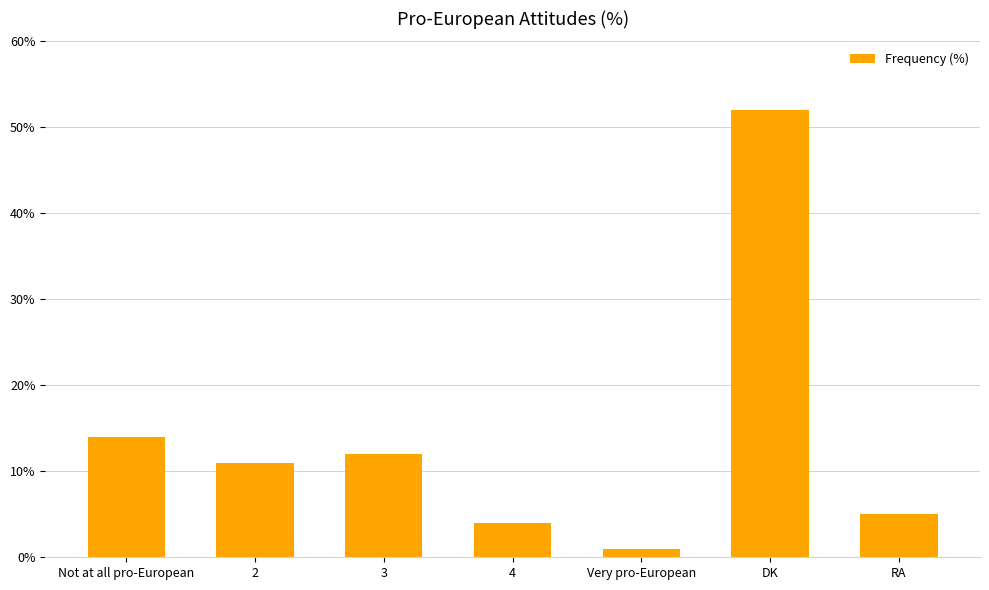

Where is the data nearest to the value 26?

Not at all pro-European